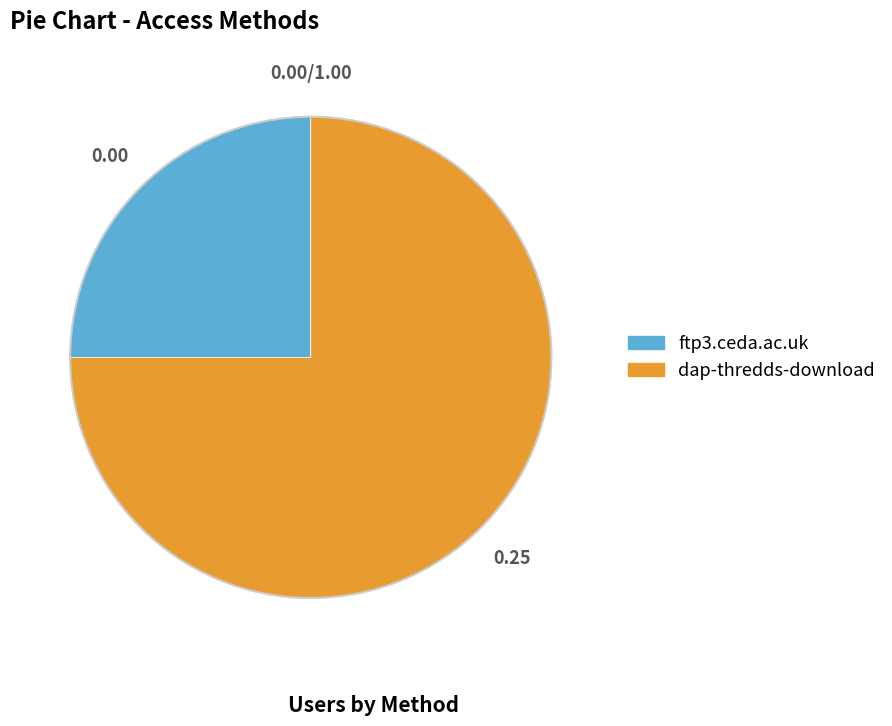

Do dap-thredds-download and ftp3.ceda.ac.uk together represent more than half of the pie?

Yes